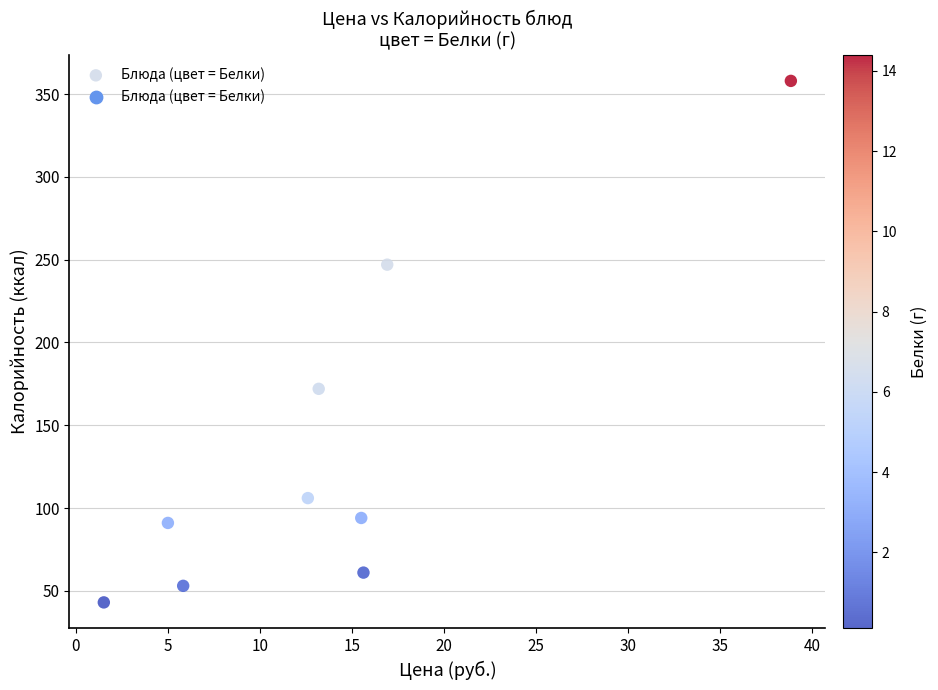

What is the range of Y values (max minus min)?

315